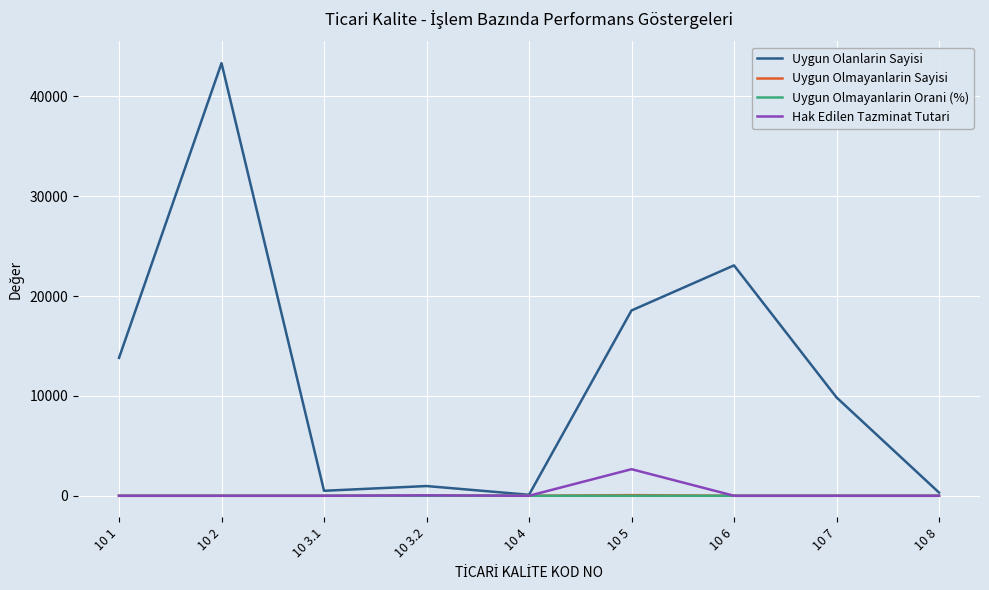

What is the greatest value displayed?

43335.0